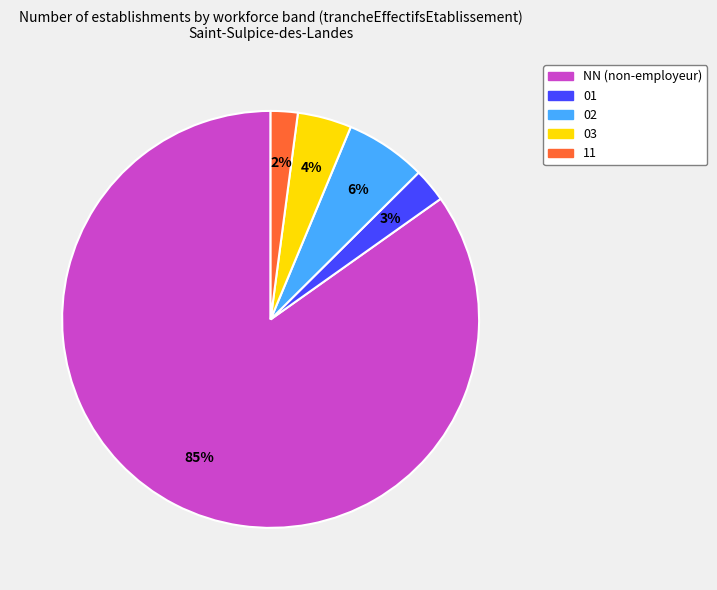

To the nearest percent, what is the difference between the largest and smallest slice percentages?

83%